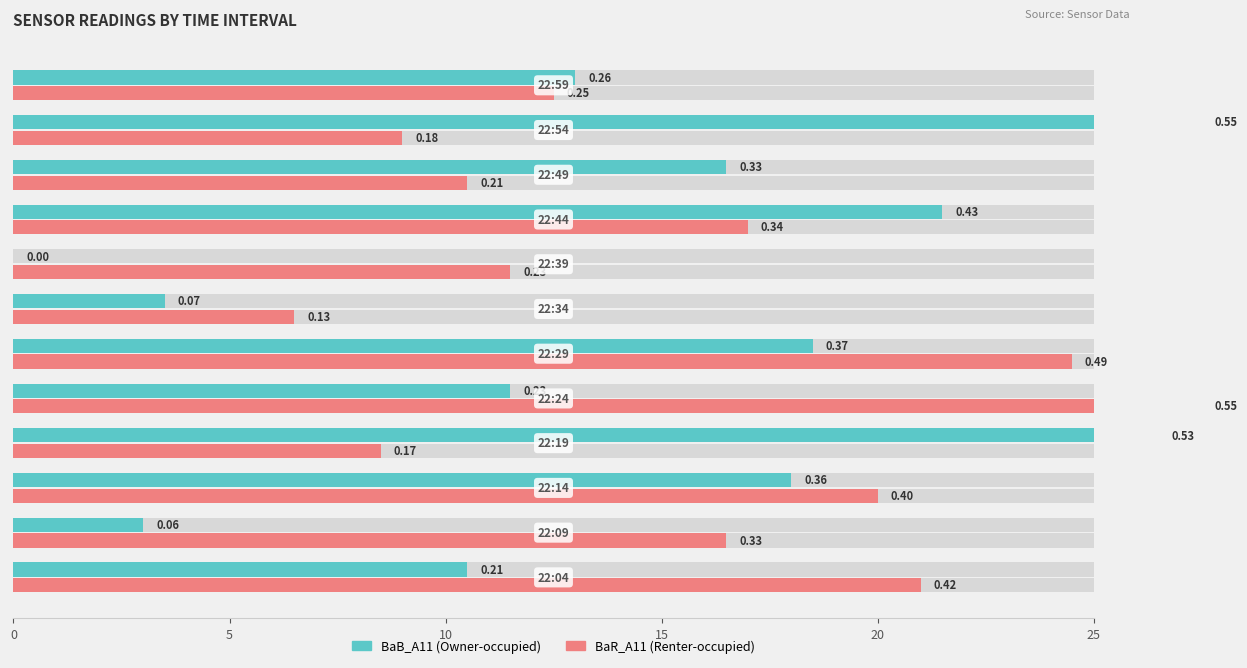

What is the difference between the maximum and minimum values in the BaR_A11 (Renter-occupied) series?

21.0